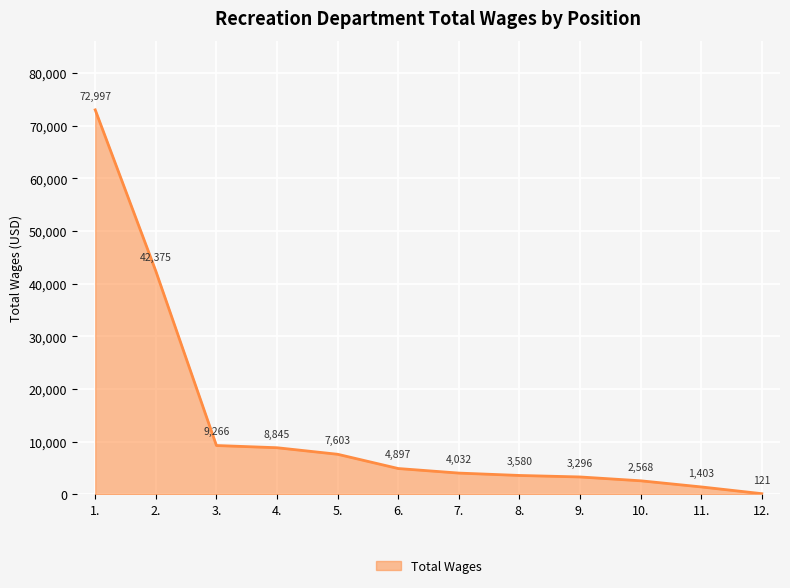

What position from the right is 12.?

1